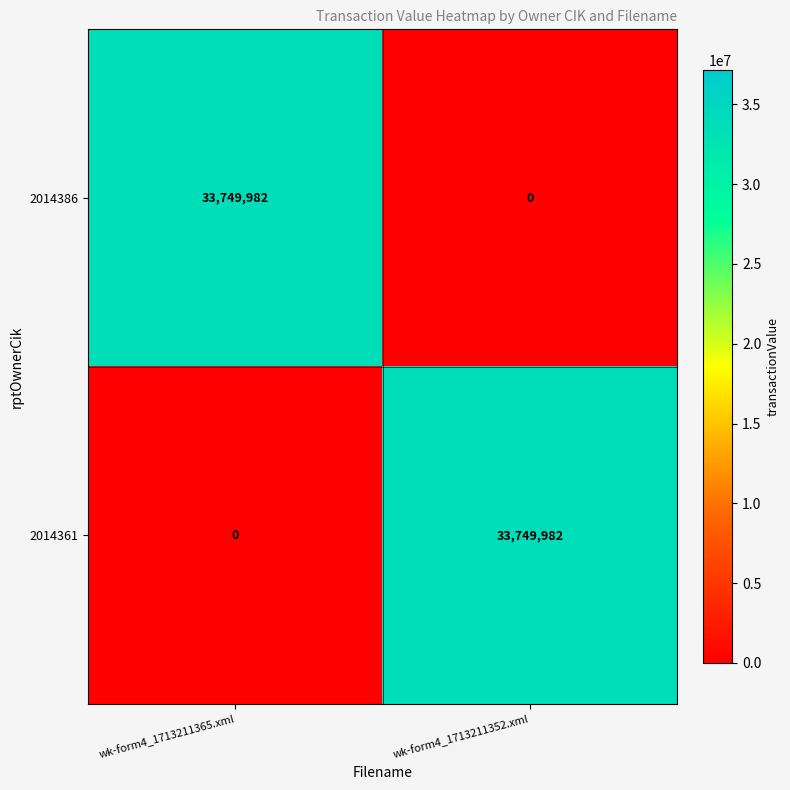

Reading left to right, what are all the values shown in this chart?

2014386: wk-form4_1713211365.xml=33749982	wk-form4_1713211352.xml=0
2014361: wk-form4_1713211365.xml=0	wk-form4_1713211352.xml=33749982